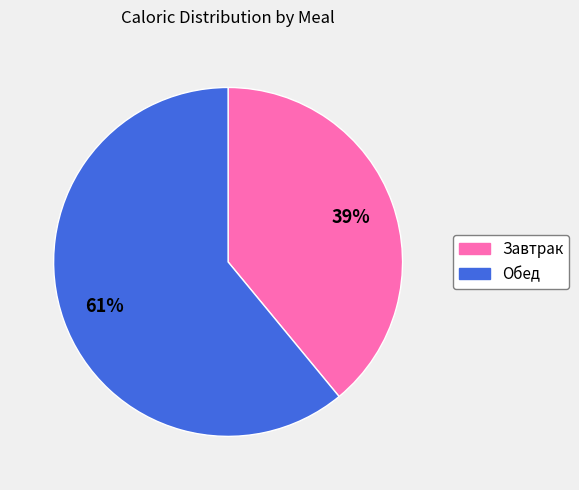

To the nearest percent, what portion does Обед represent?

61%